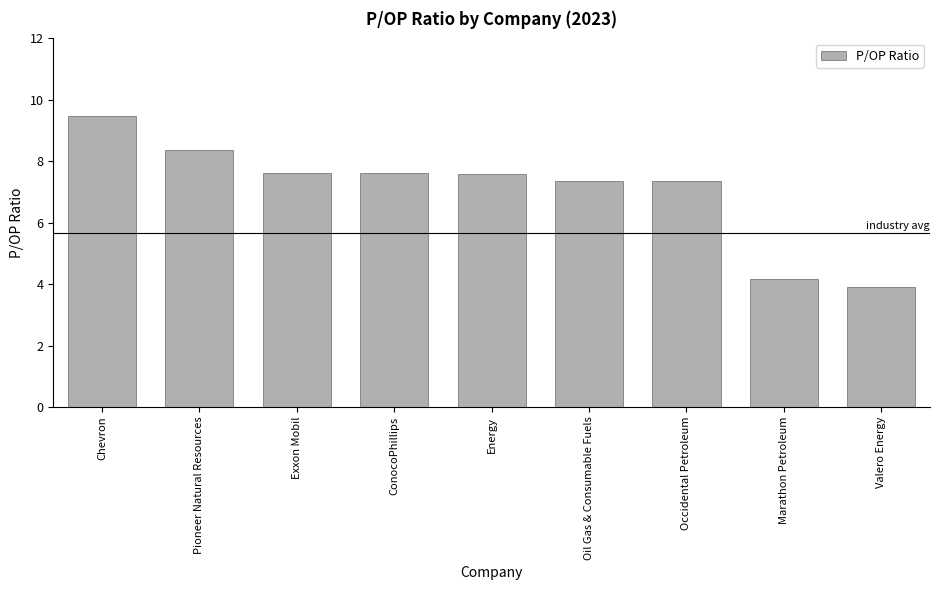

The value at Chevron is 2.7. True or false?

False